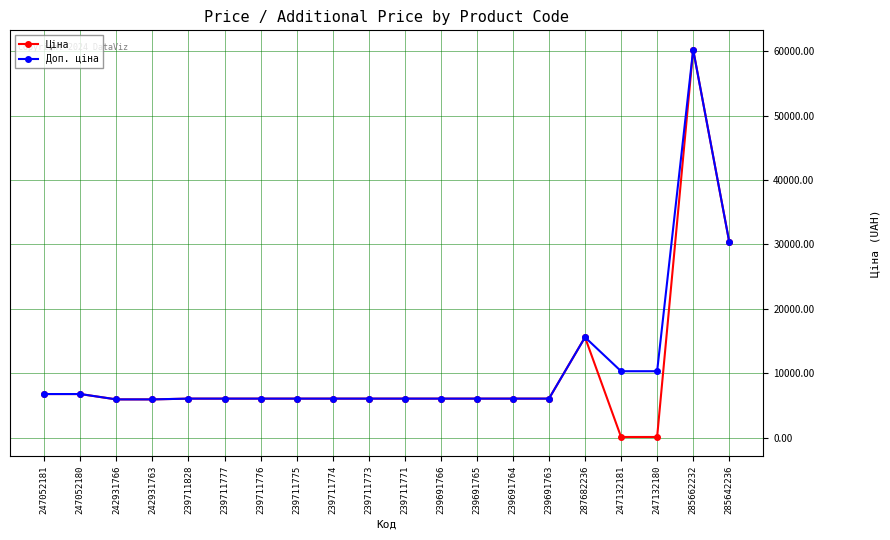

What is the label of the 14th point from the right?

239711776